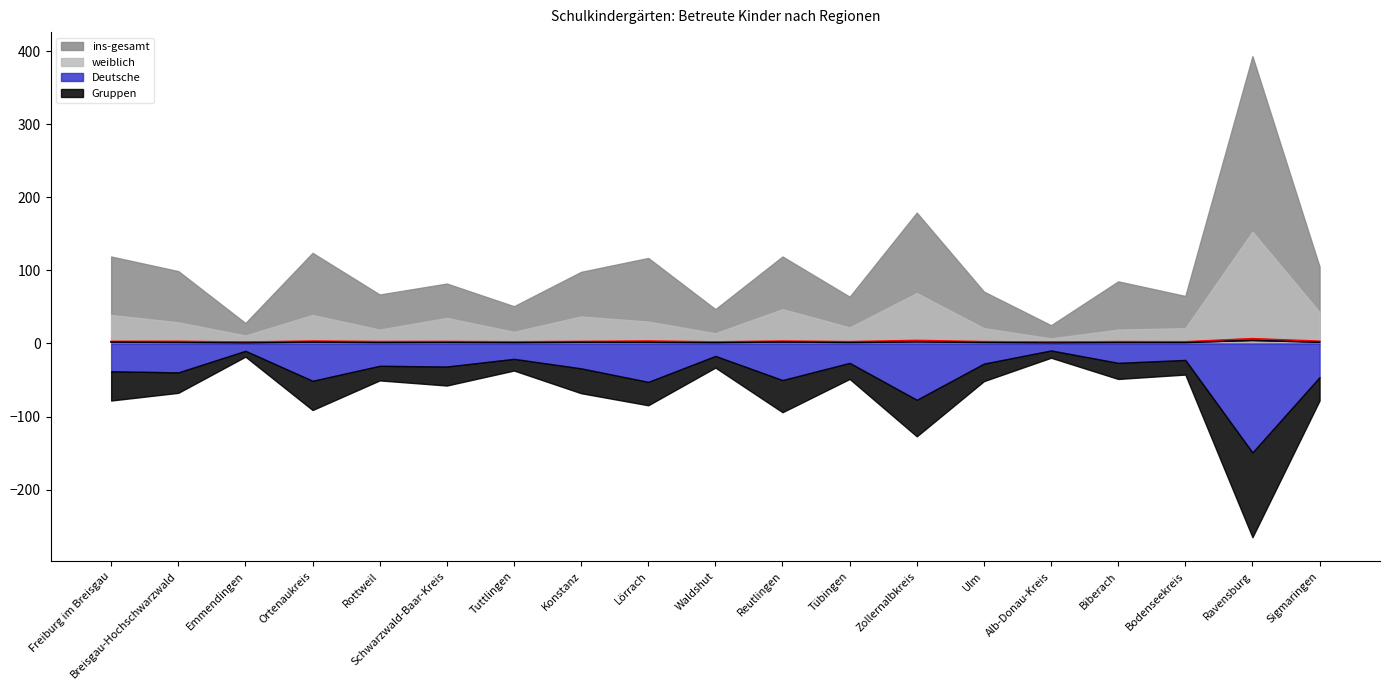

True or false: Gruppen has a value of 1.2 at Biberach.

True